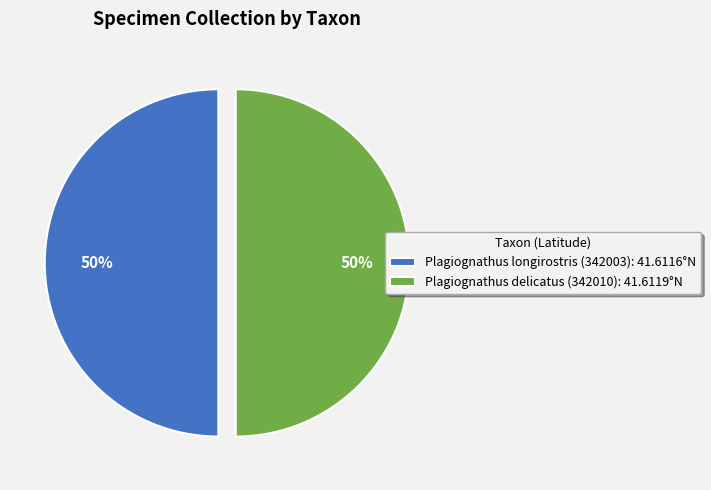

How many slices are in this pie chart?

2